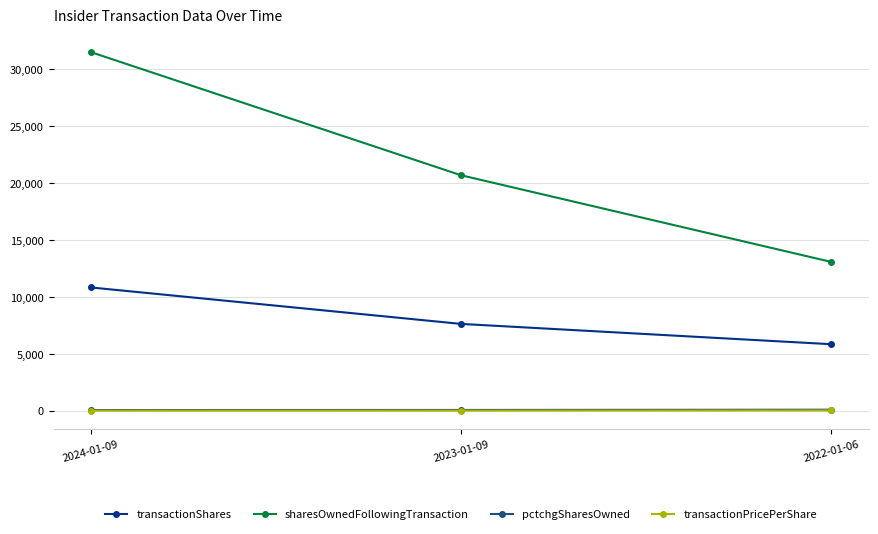

At how many categories does at least one series exceed 29124?

1